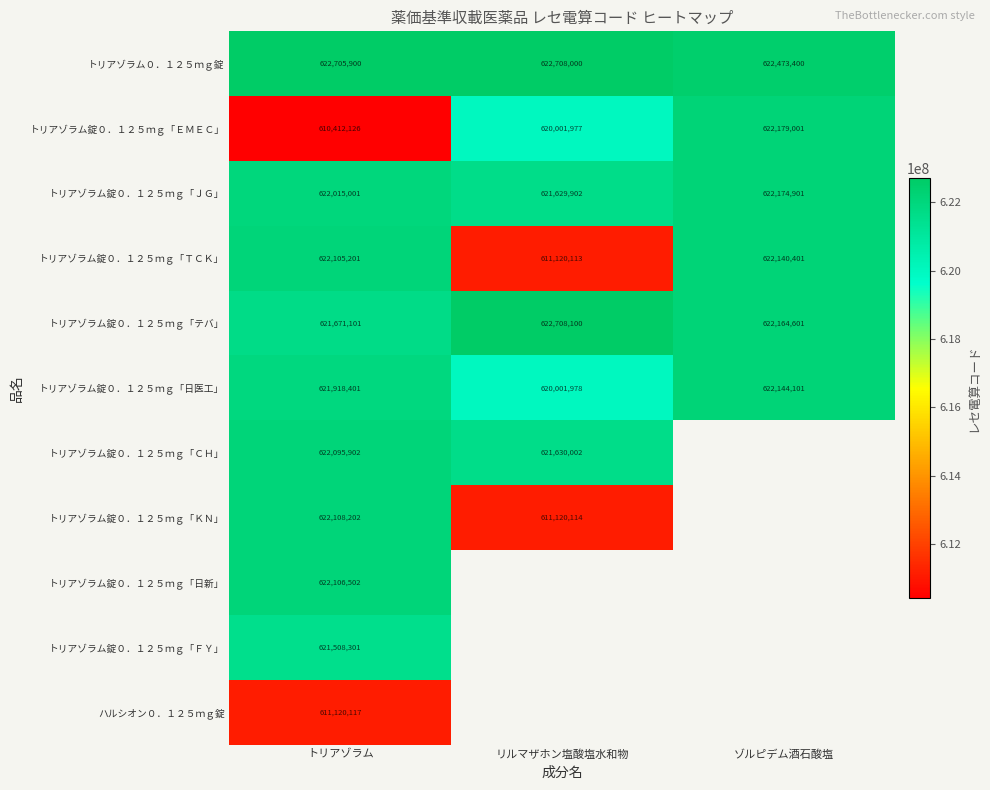

Rank the categories by トリアゾラム０．１２５ｍｇ錠 value from lowest to highest.

ゾルピデム酒石酸塩, トリアゾラム, リルマザホン塩酸塩水和物